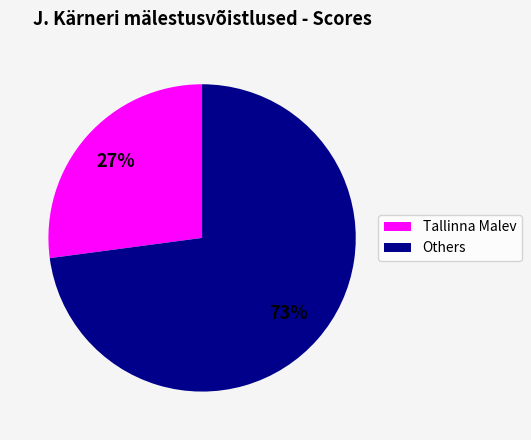

How many slices are in this pie chart?

2